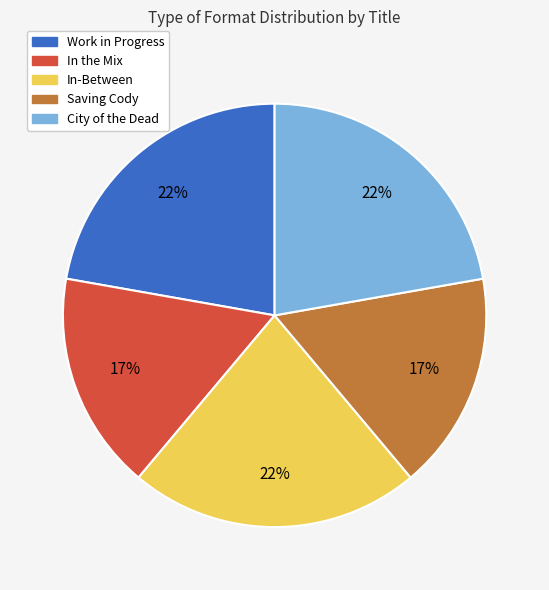

The Work in Progress slice represents 29% of the pie. True or false?

False